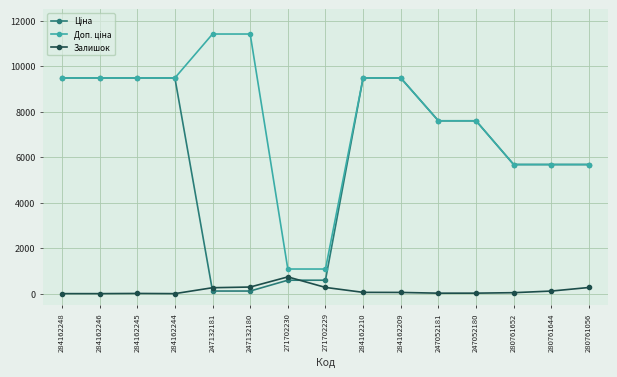

How many series are shown in this chart?

3